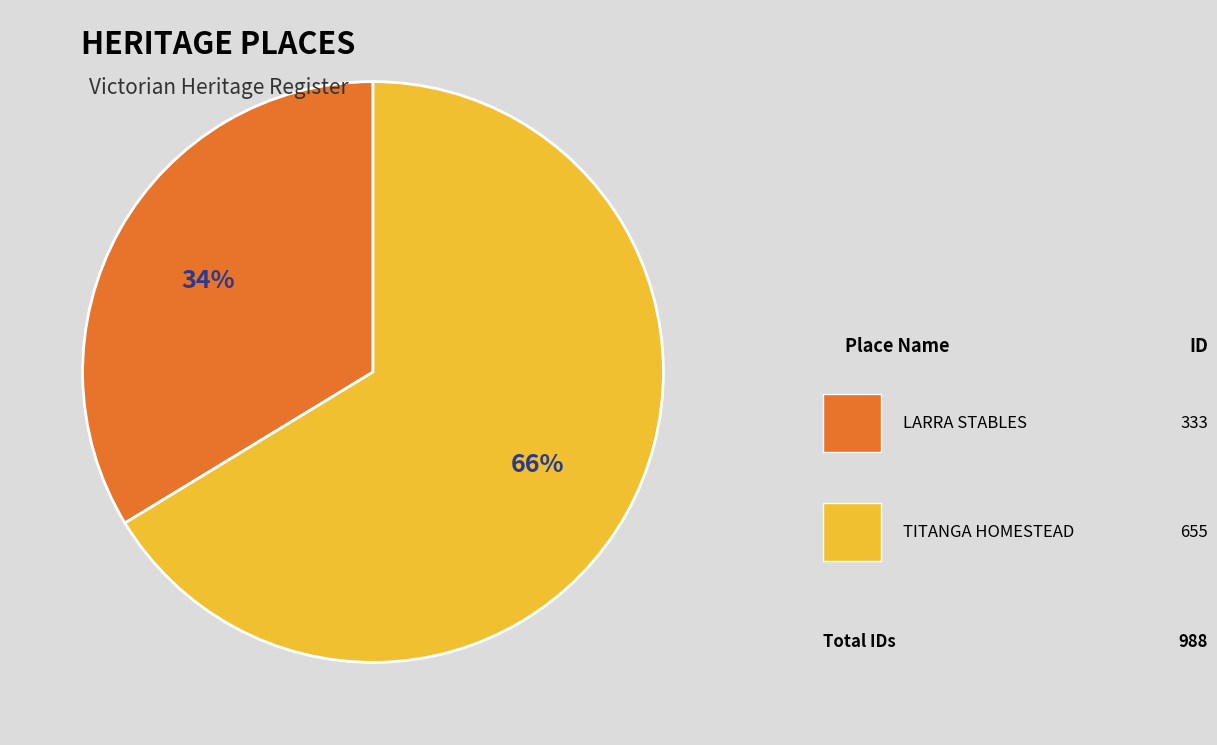

Between TITANGA HOMESTEAD and LARRA STABLES, which is larger?

TITANGA HOMESTEAD